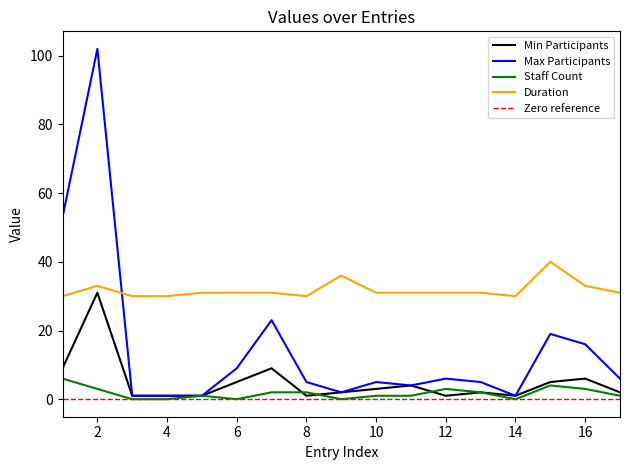

True or false: Staff Count and Max Participants cross at least once.

False